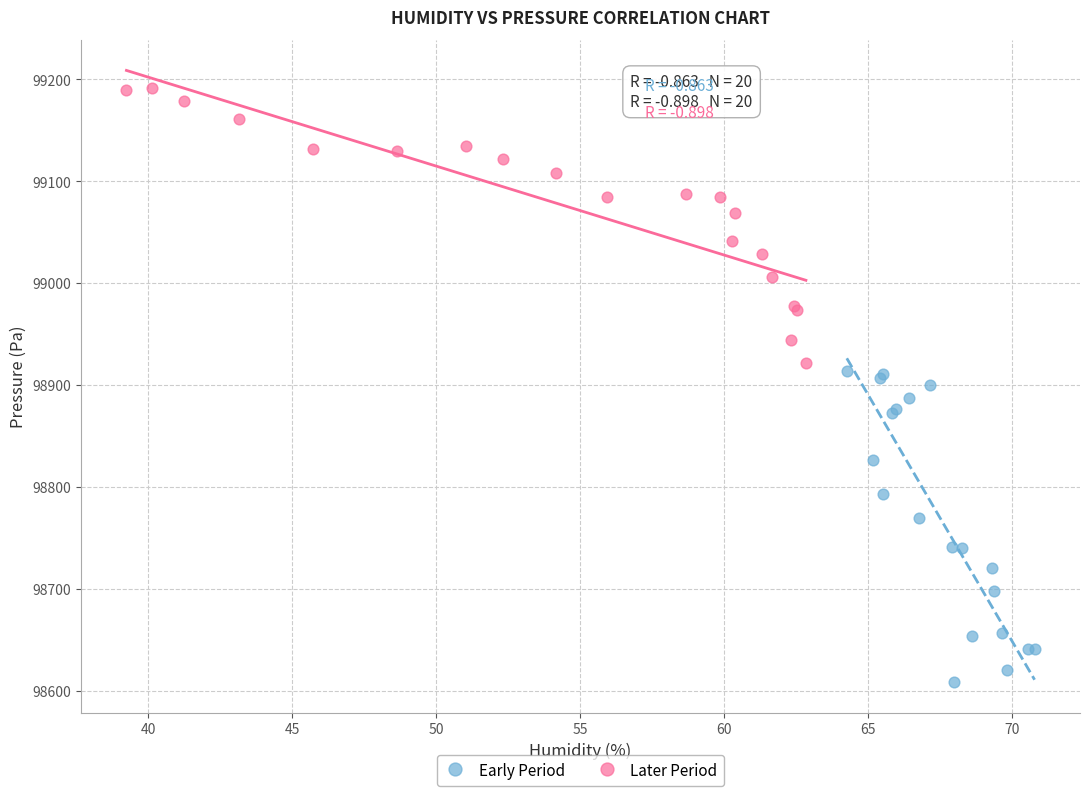

Which series reaches the maximum Y coordinate?

Later Period